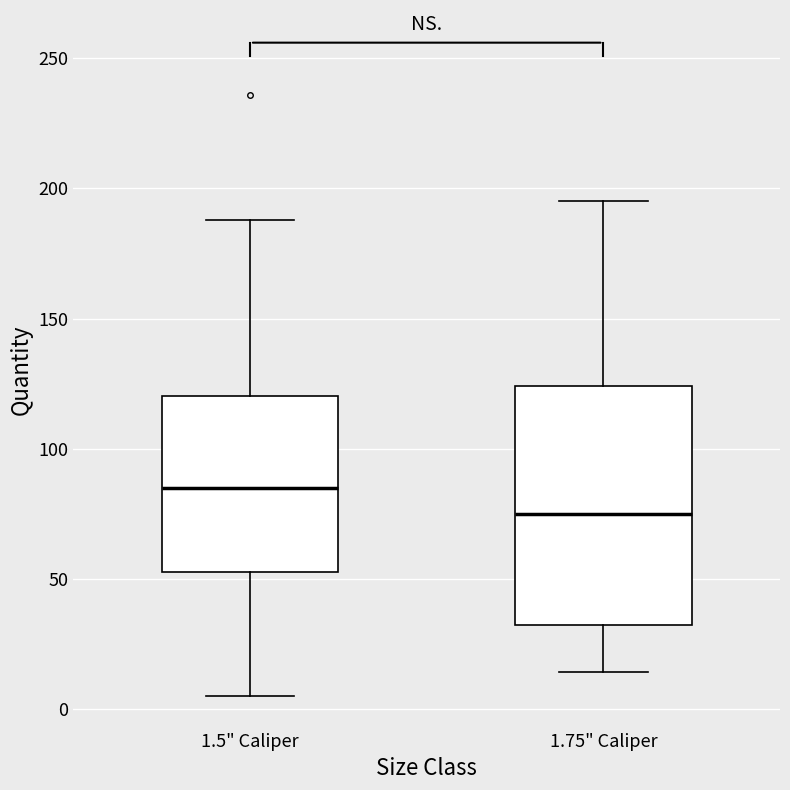

Comparing the boxes themselves (not the whiskers), which one is the tallest?

1.75" Caliper